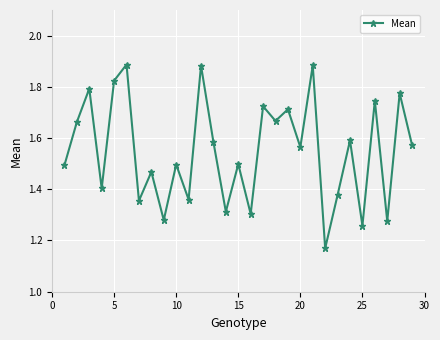

Count the values in the range 1 to 2.

29